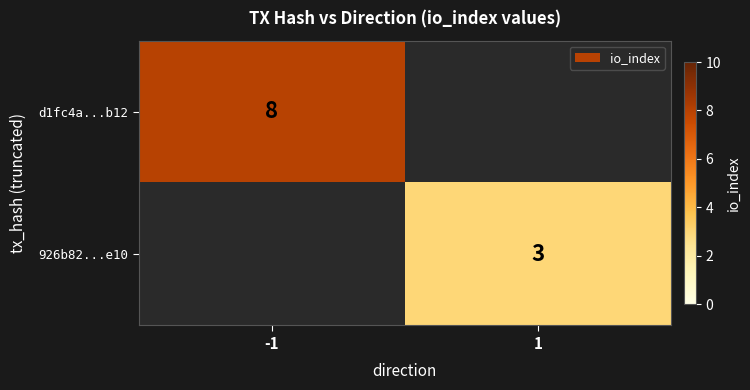

Is the value of d1fc4a...b12 at -1 greater than the value of 926b82...e10 at 1?

Yes